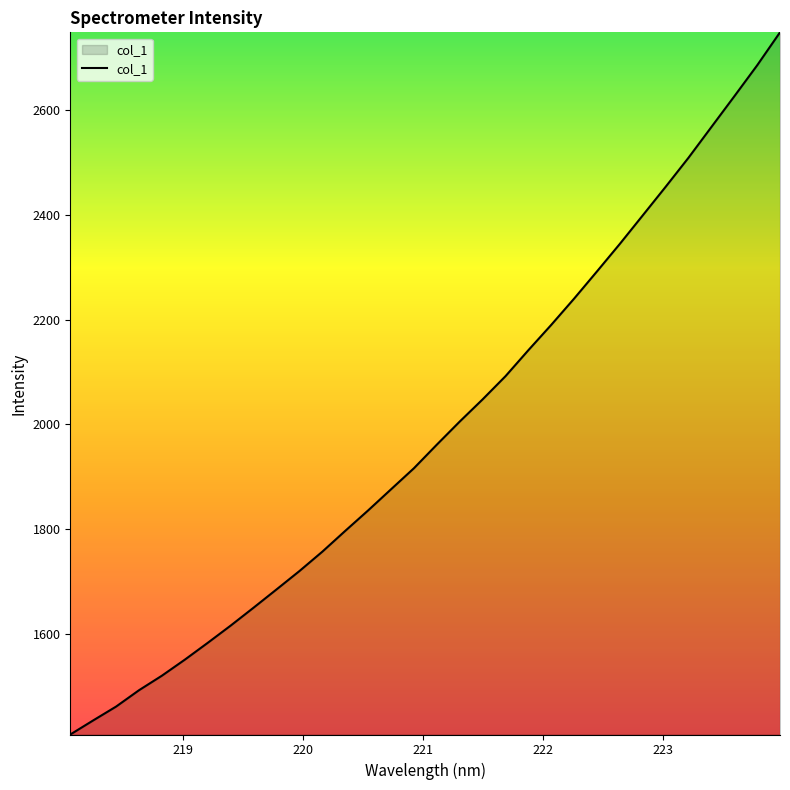

What is the difference between the maximum and minimum values?

1340.8